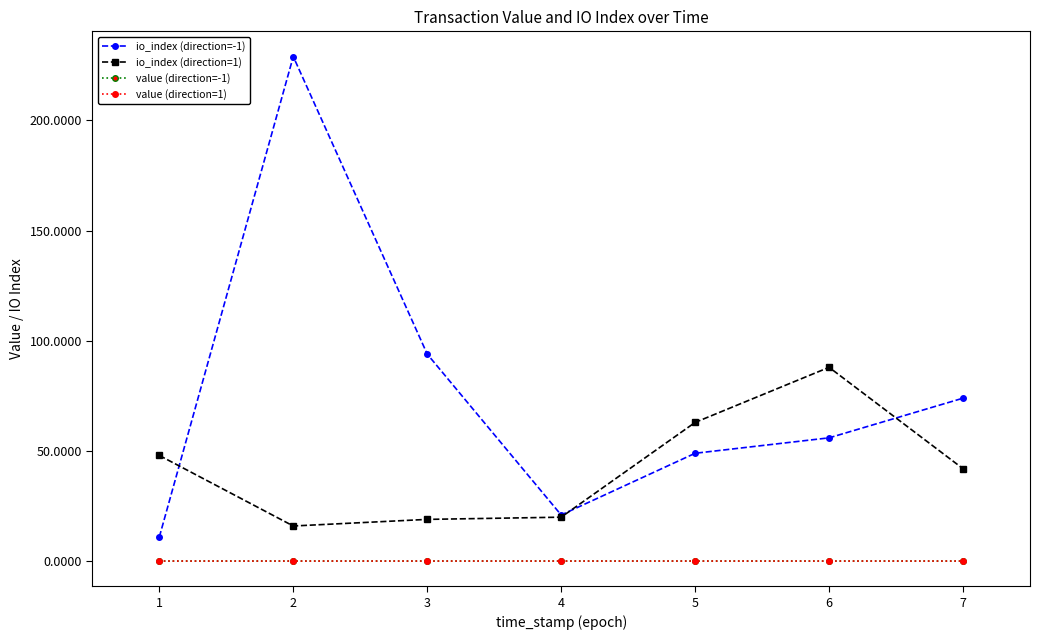

What is the value of the value (direction=-1) point at the 1st from the left?

0.1